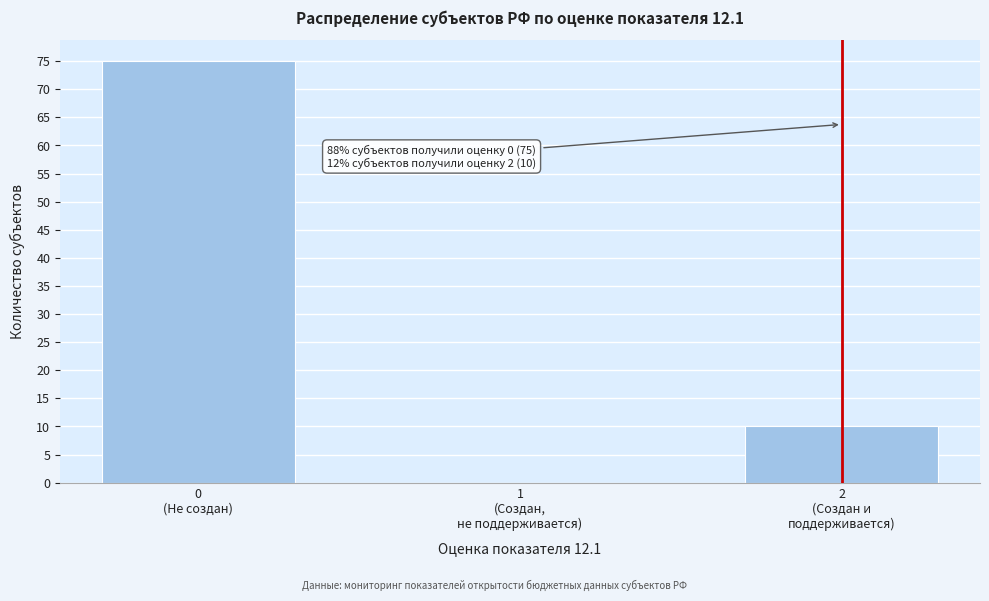

What is the maximum value shown in the chart?

75